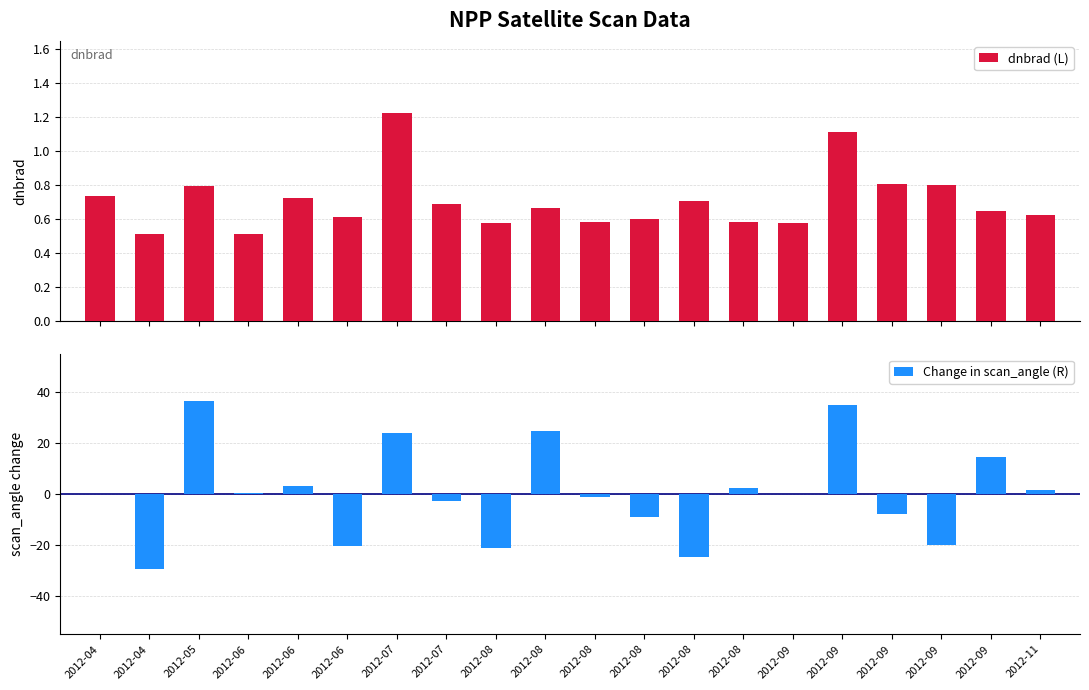

How many groups of bars are there?

20